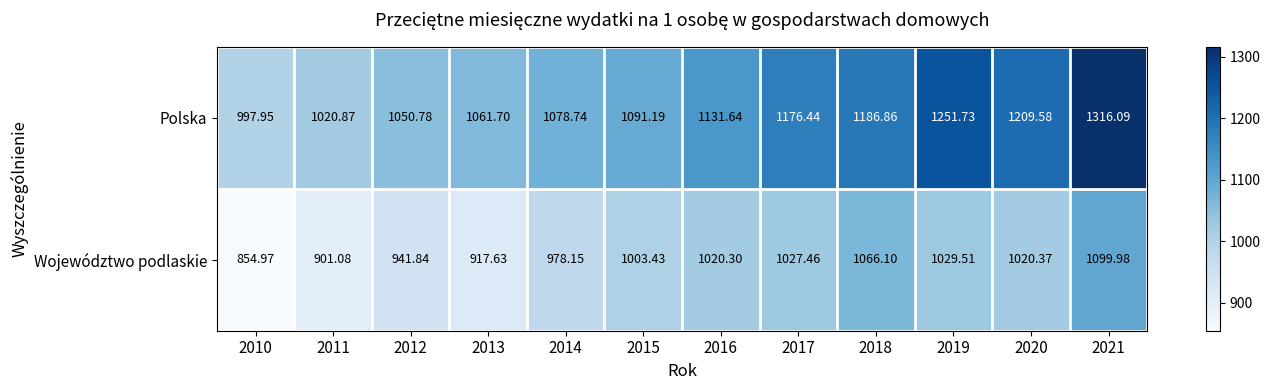

Which label corresponds to the largest value in the chart?

2021